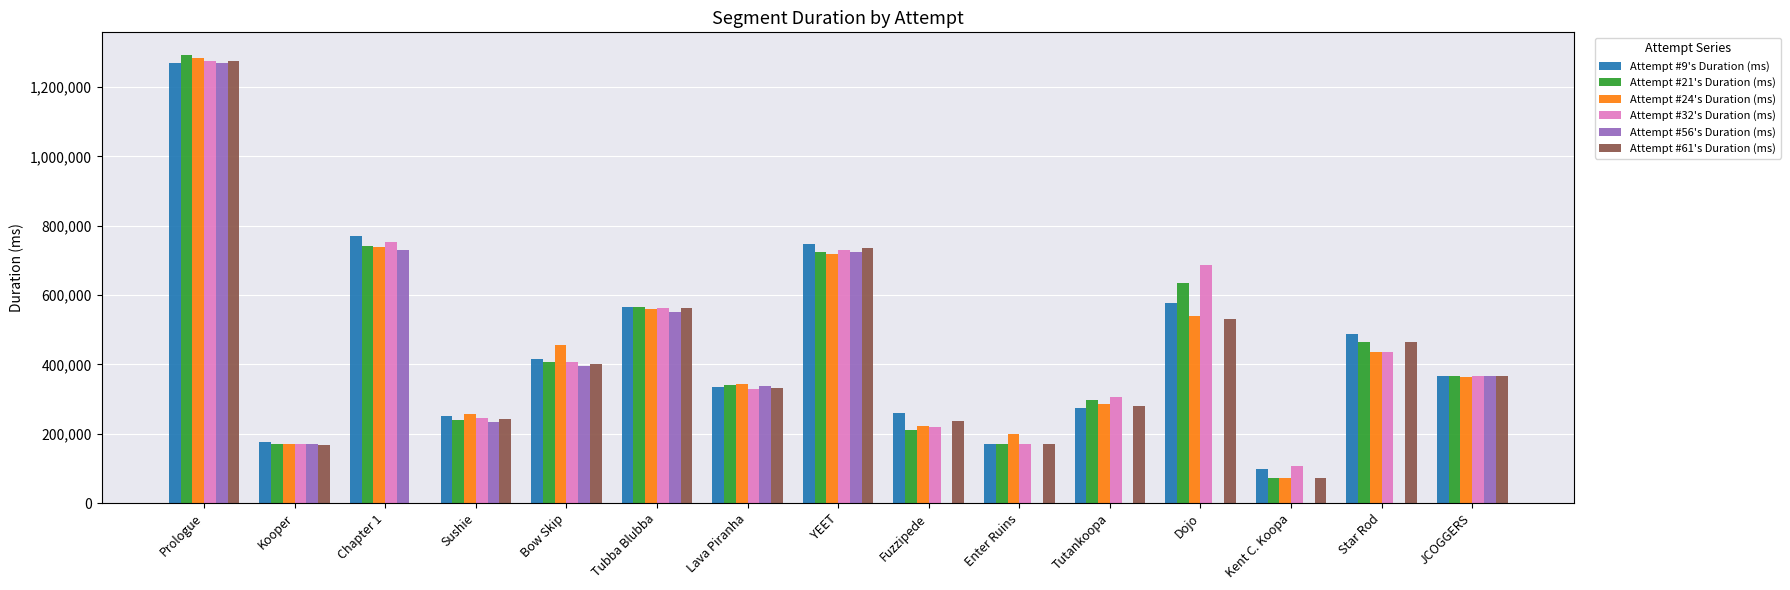

How many series are shown in this chart?

6